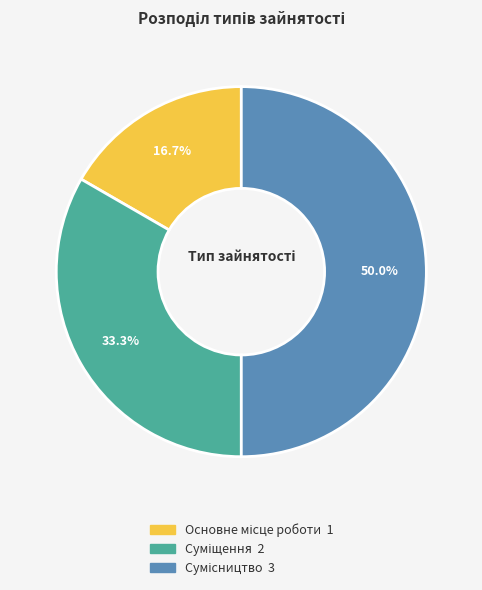

What is the smallest slice in the pie chart?

Основне місце роботи